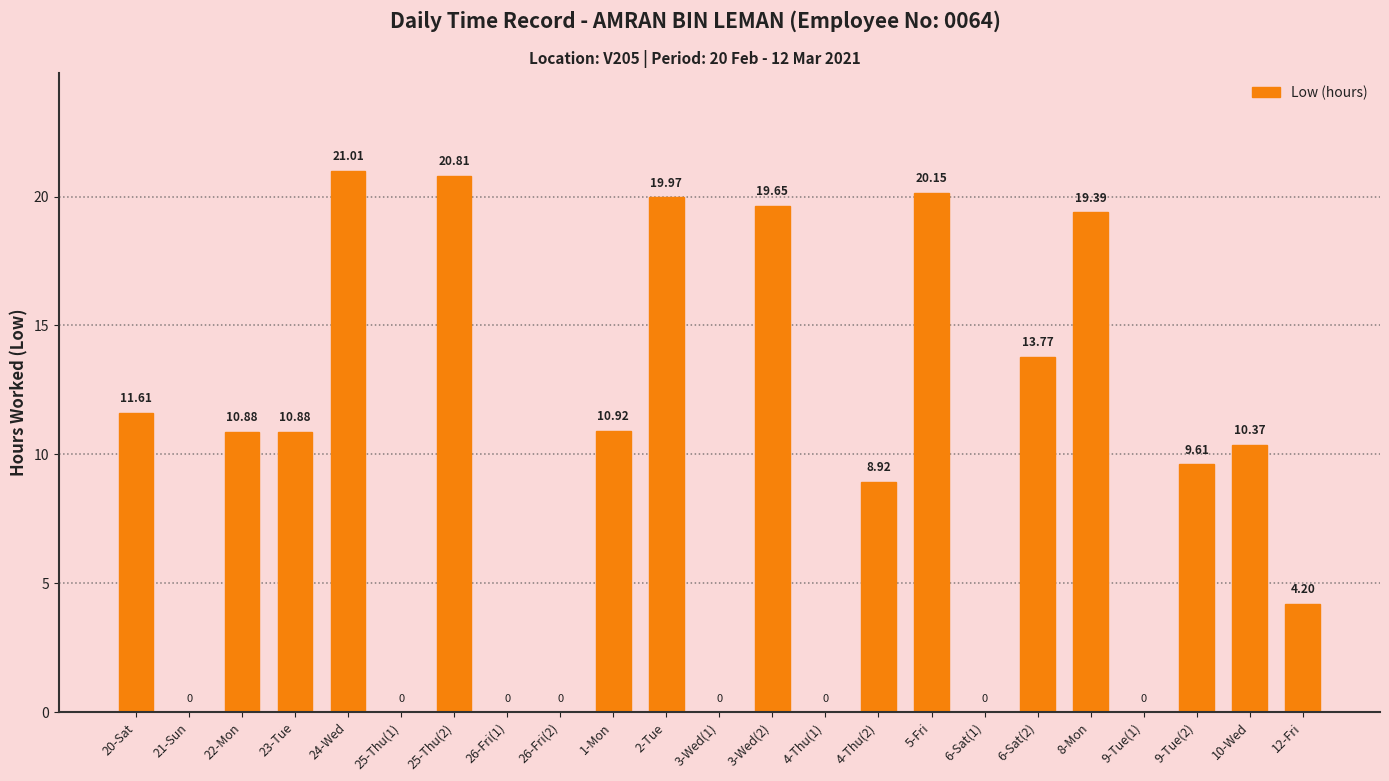

What is the sum of the values at 22-Mon and 26-Fri(1)?

10.9